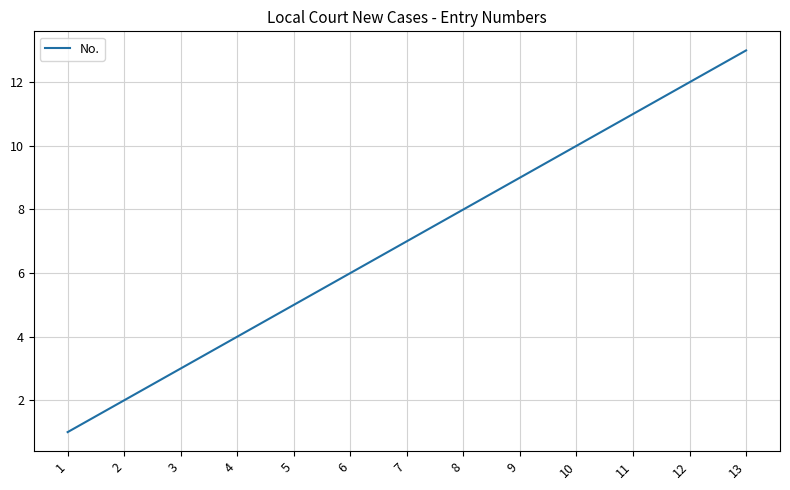

Reading left to right, transcribe all the data shown in this chart.

1=1	2=2	3=3	4=4	5=5	6=6	7=7	8=8	9=9	10=10	11=11	12=12	13=13